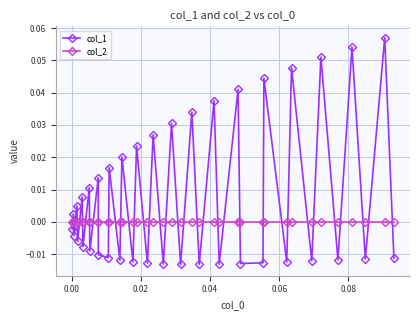

How many times do col_2 and col_1 cross each other?

36